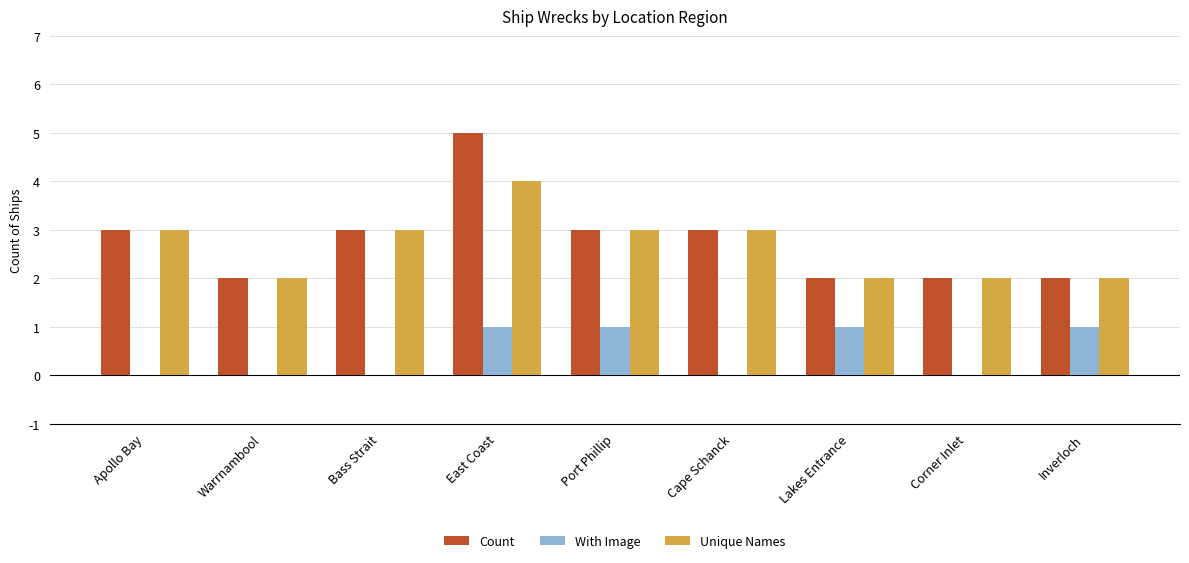

What is the sum of the With Image values at Bass Strait and Inverloch?

1